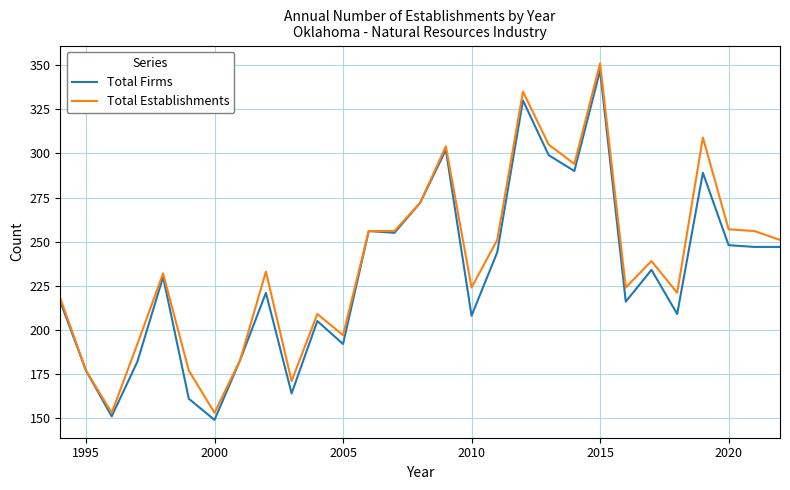

What are all the series names shown in the legend?

Total Firms, Total Establishments